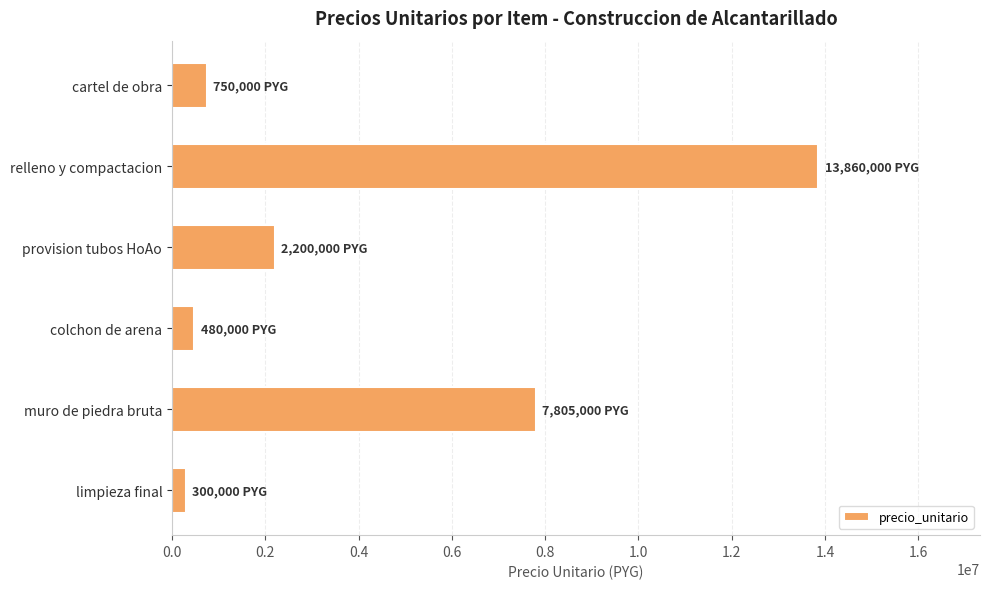

What is the label of the 6th bar from the top?

limpieza final